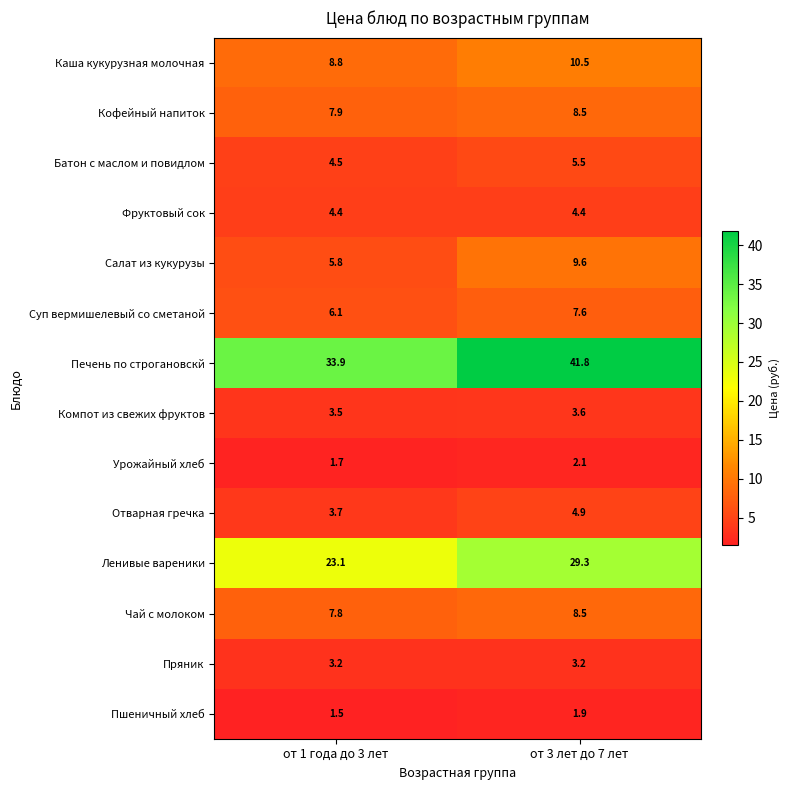

Is the value of Салат из кукурузы at от 1 года до 3 лет greater than the value of Компот из свежих фруктов at от 3 лет до 7 лет?

Yes